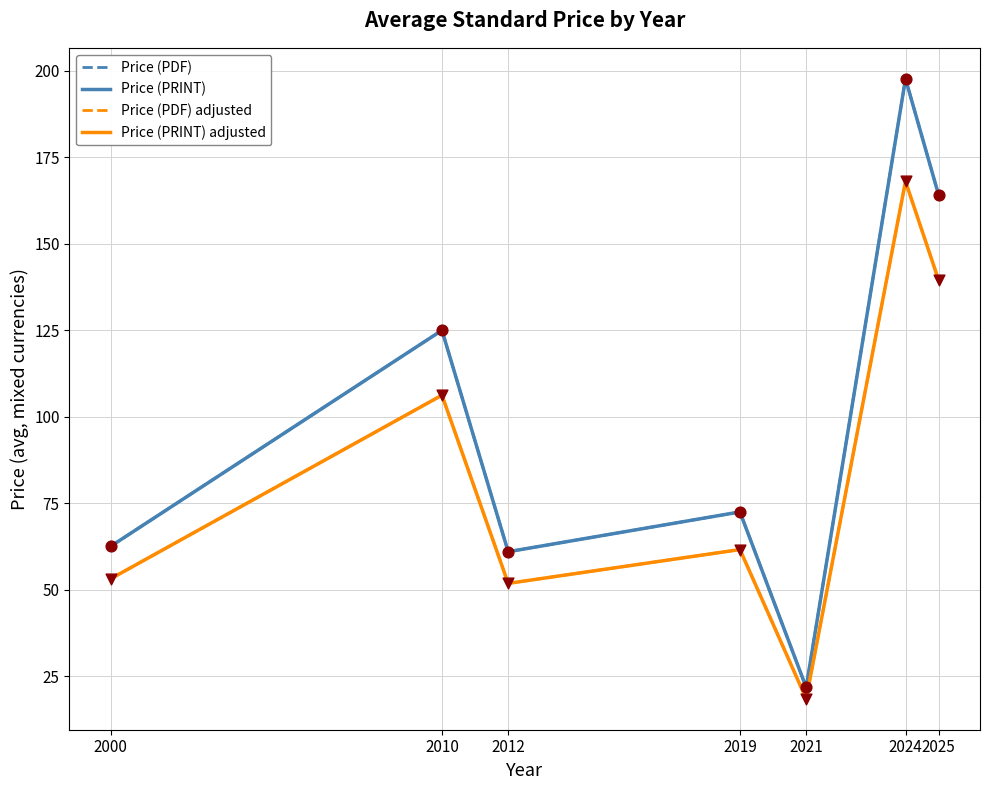

Which series has the largest total across all categories?

Price (PDF)